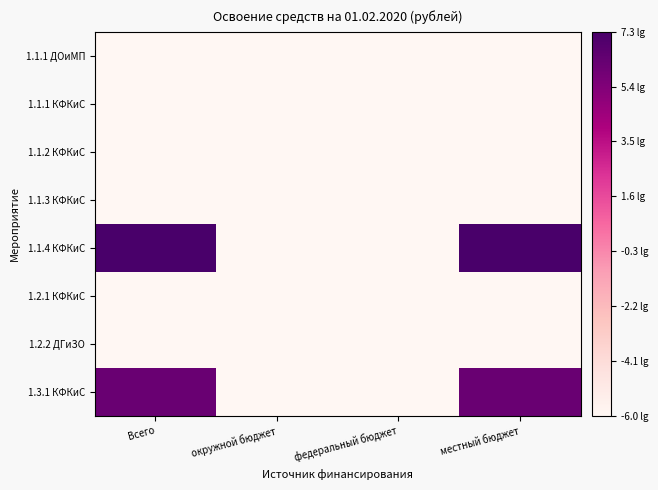

At how many categories does at least one series exceed 3?

2